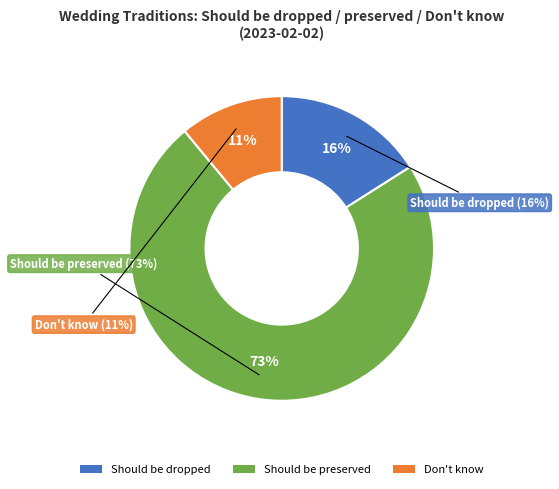

The Don't know slice represents 11% of the pie. True or false?

True